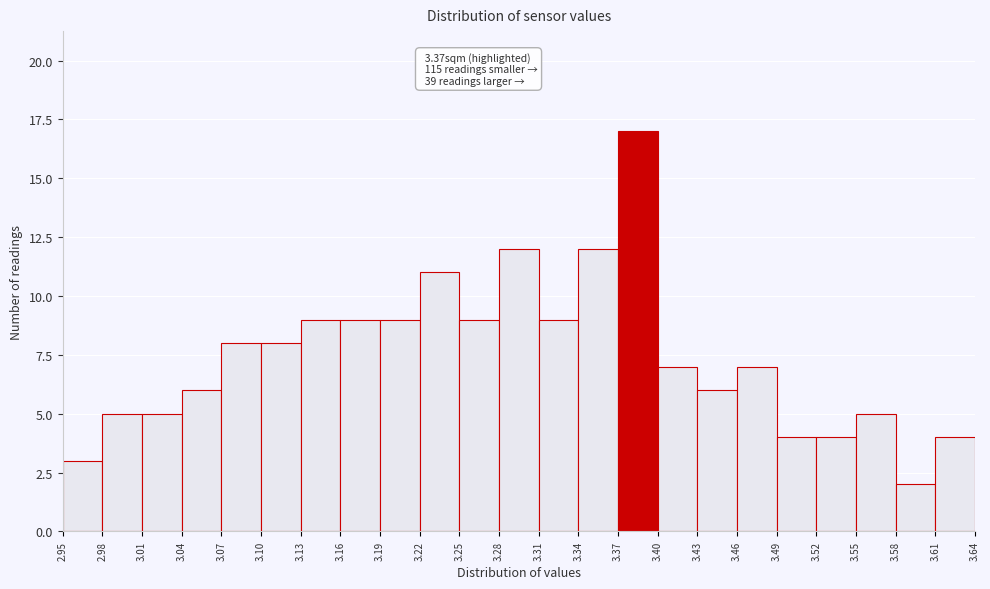

Over which range of the x-axis is the bar tallest?

3.37 to 3.40